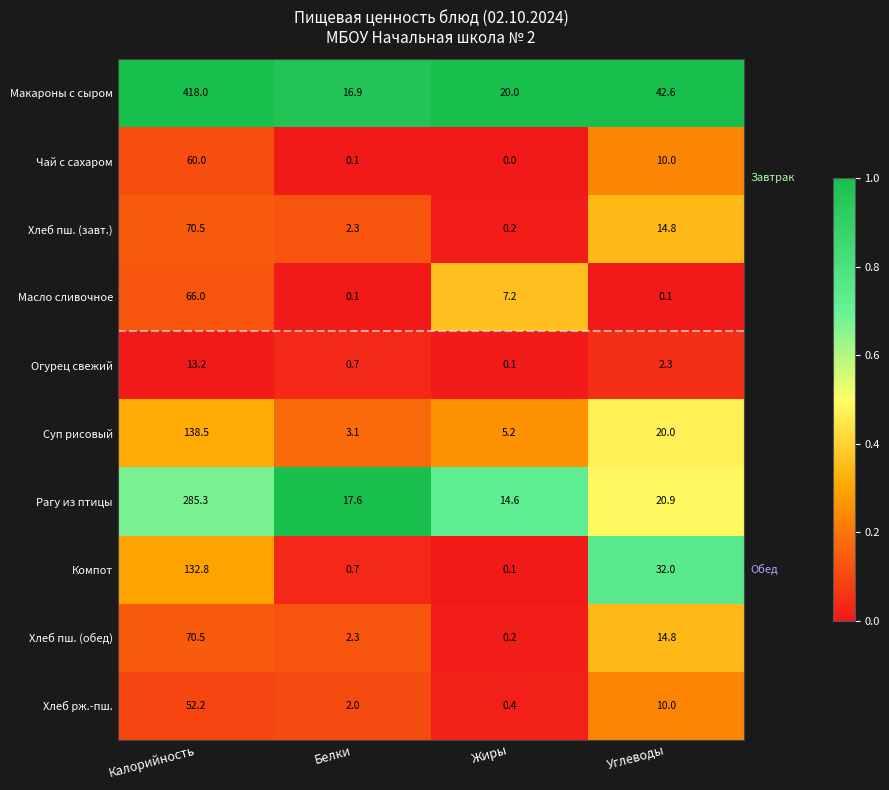

Is the value of Хлеб рж.-пш. at Калорийность greater than the value of Компот at Калорийность?

No